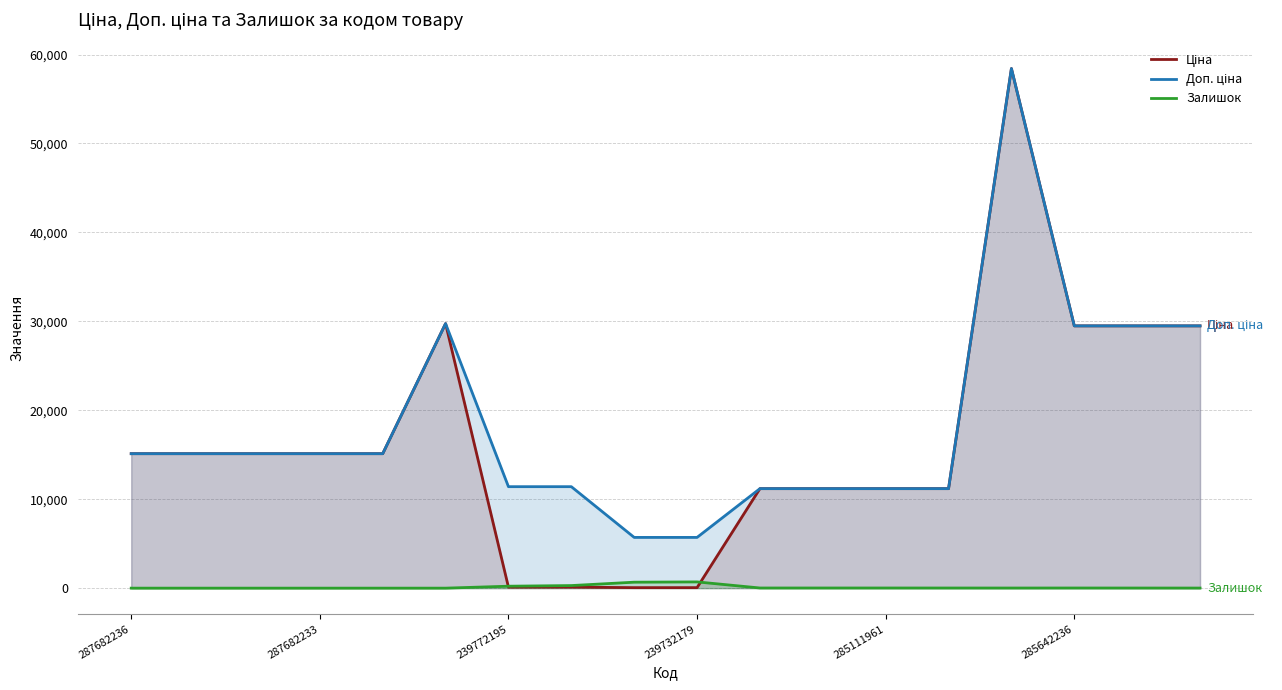

What is the maximum value shown in the chart?

58426.5